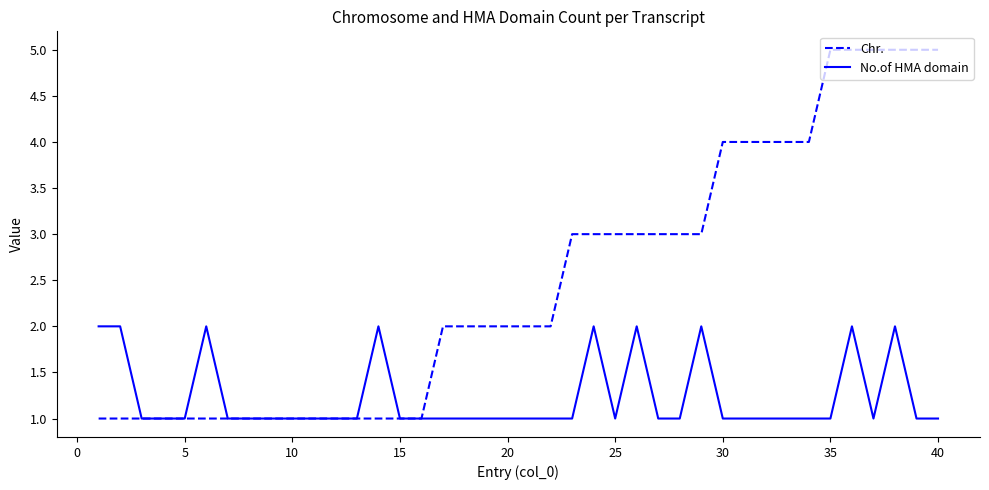

What is the greatest value displayed?

5